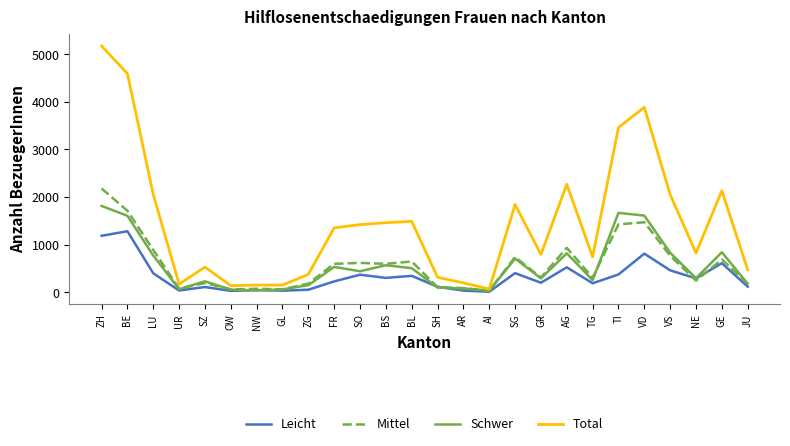

True or false: Mittel has more than 2 interior local peaks.

True